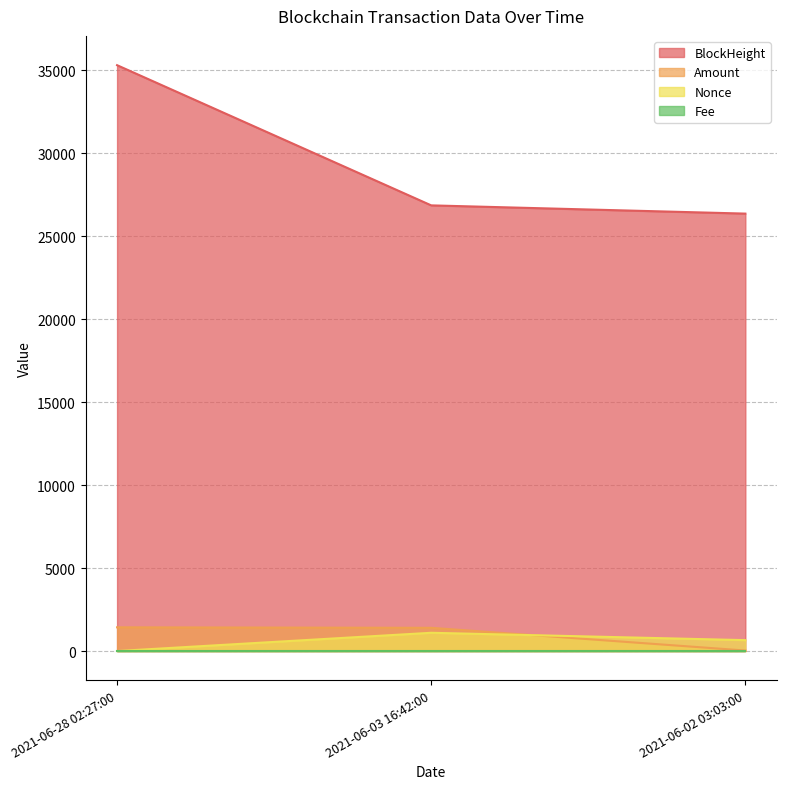

At which label is BlockHeight closest to 30833?

2021-06-03 16:42:00